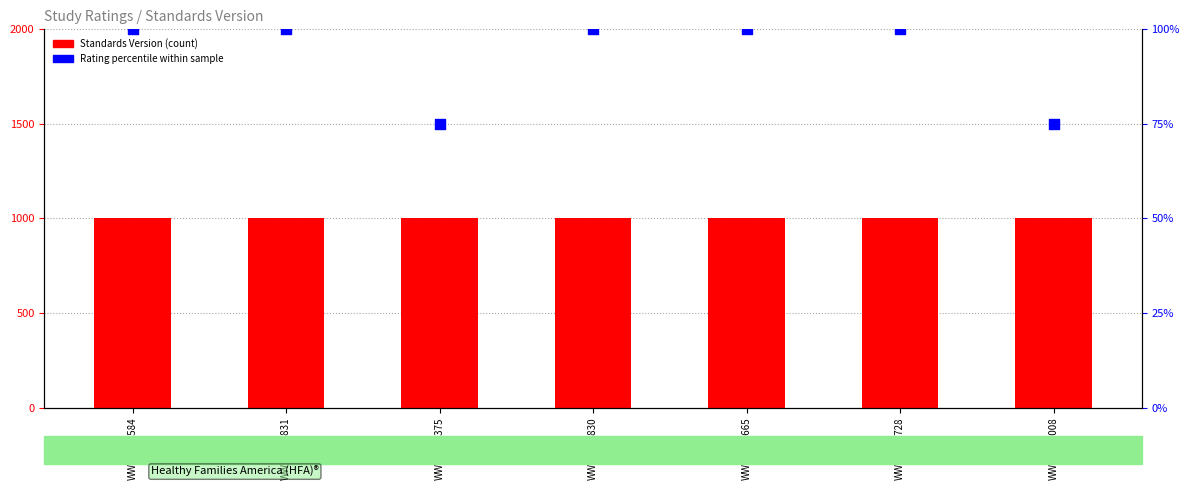

Is the value of Standards Version at WWHV012830 greater than the value of Rating percentile at WWHV012831?

No